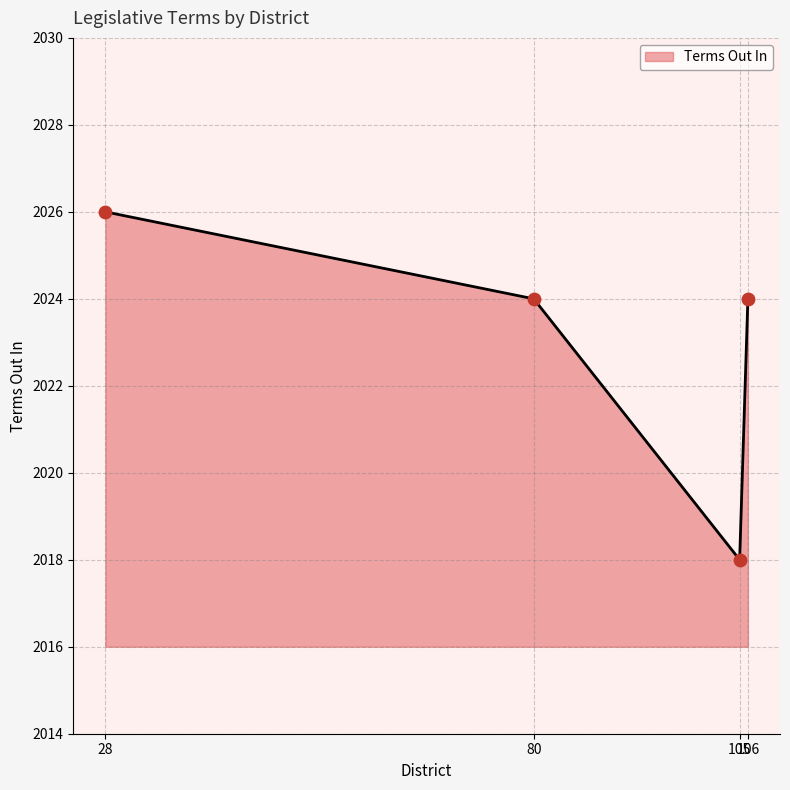

Approximately how many times larger is the value at 106 compared to 28?

1.0